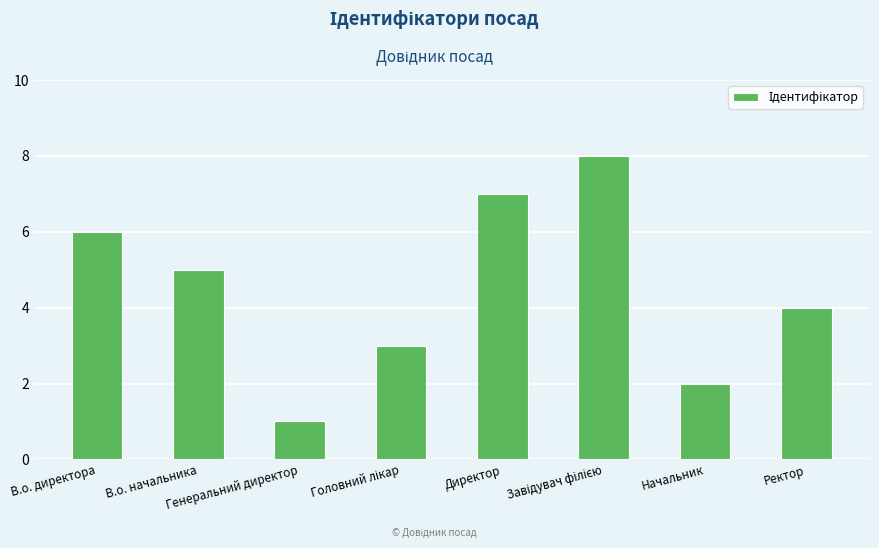

What value does the data have at Ректор?

4